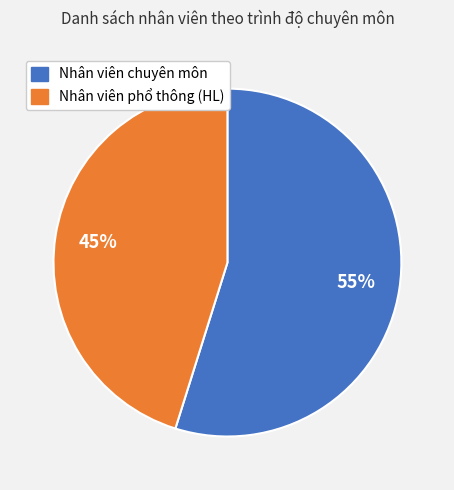

To the nearest percent, what is the average slice percentage?

50%